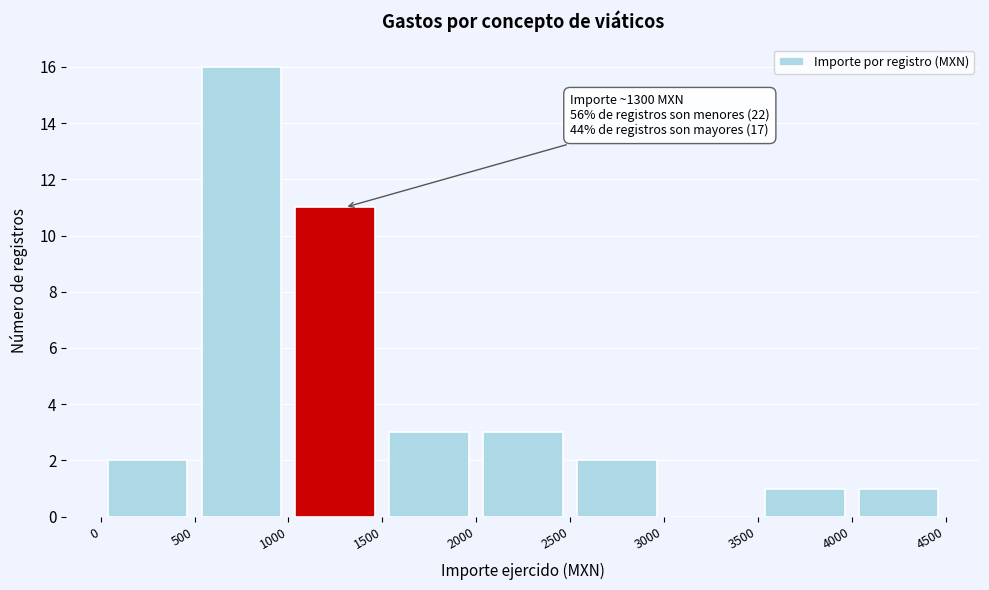

Which range on the x-axis has the tallest bar?

500 to 1000